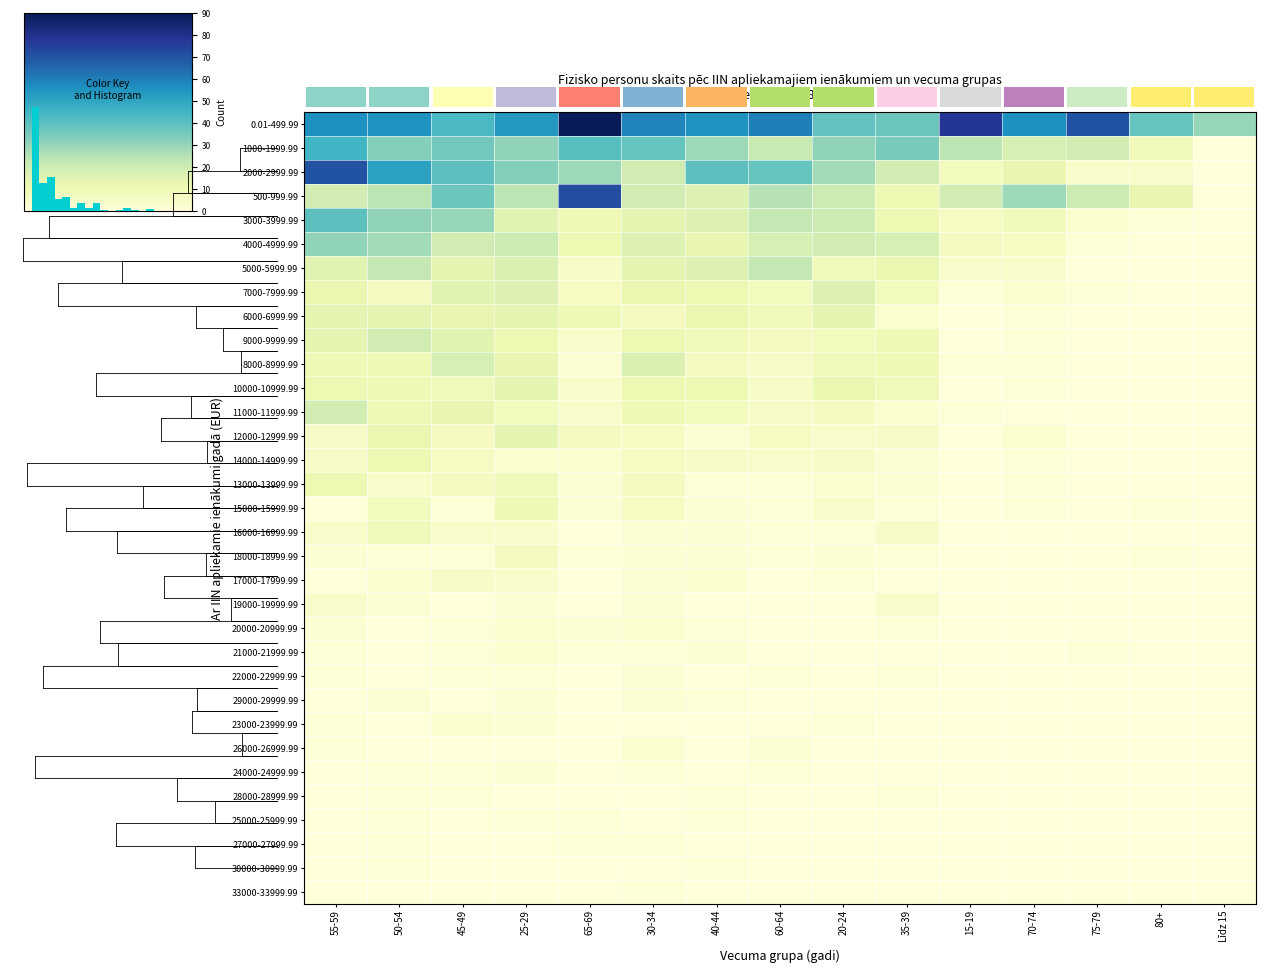

At which label does 18000-18999.99 first exceed 1?

55-59